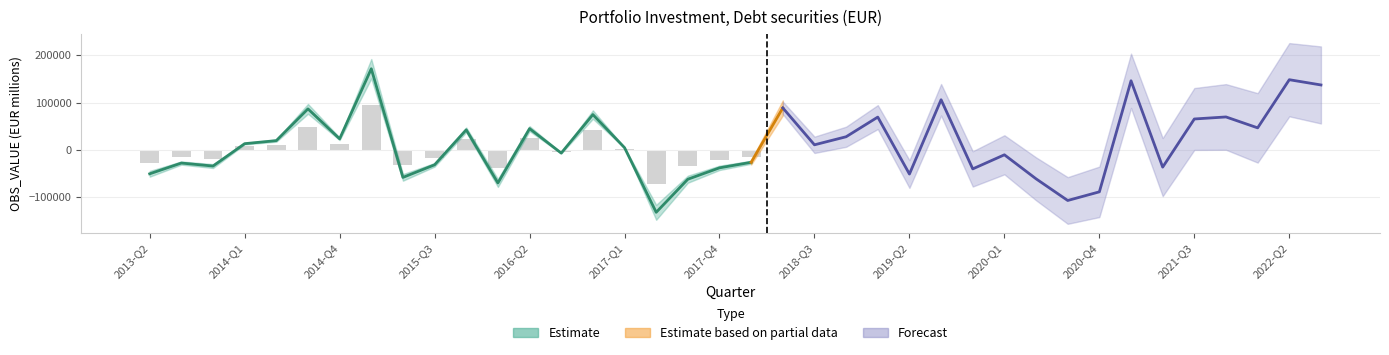

Which has a higher value, 2014-Q1 or 2014-Q3?

2014-Q3